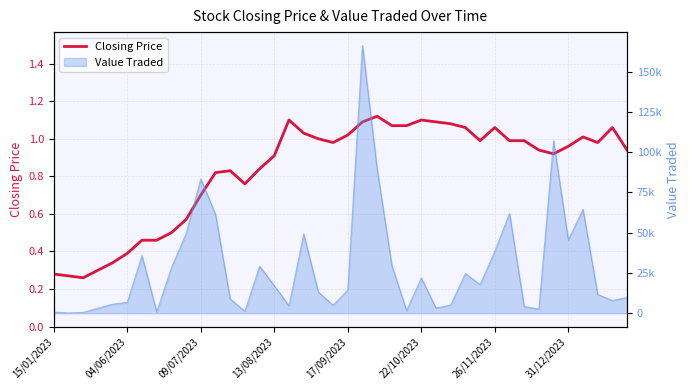

What is the change in value from 8 to 15?

+0.4